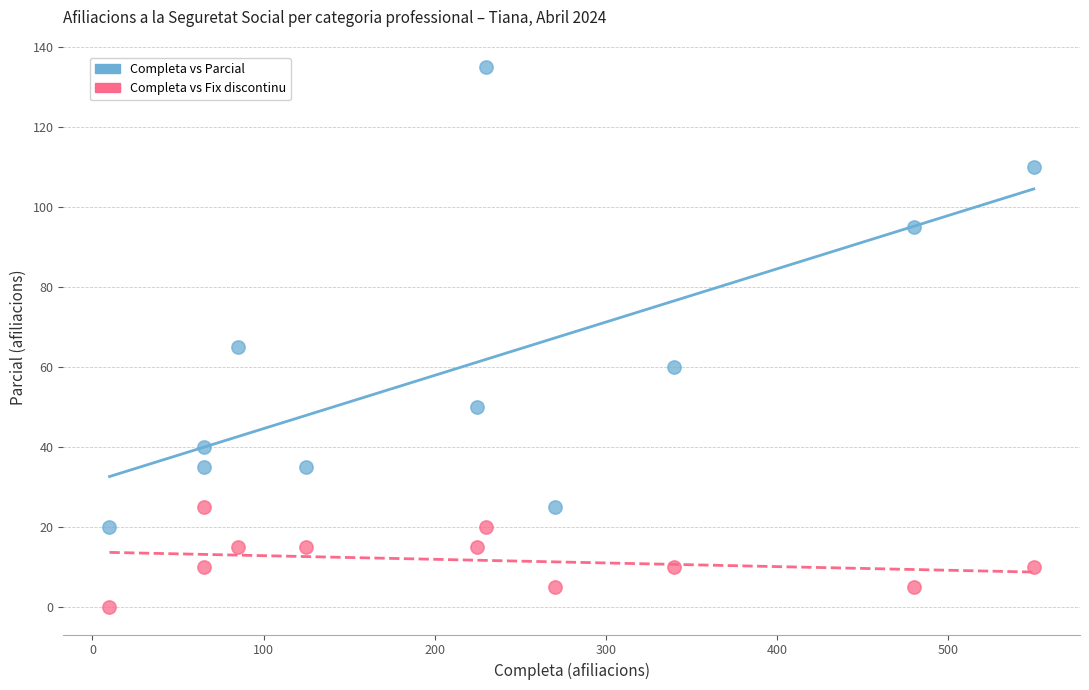

Which series has the largest Y range (max minus min)?

Completa vs Parcial